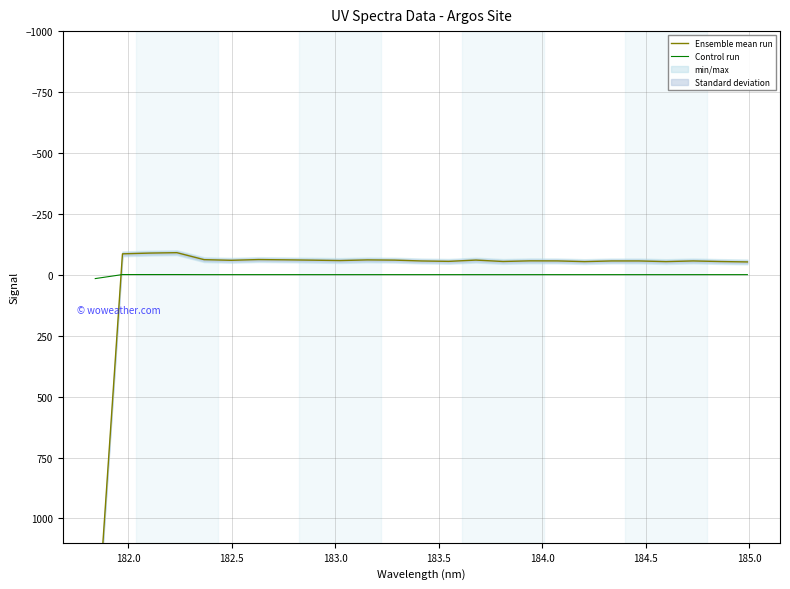

Reading right to left, transcribe all the data shown in this chart.

Ensemble mean run: -52.7	-54.3	-56.8	-54.0	-56.7	-56.7	-54.0	-56.9	-57.2	-54.5	-60.2	-55.0	-56.6	-60.1	-61.0	-58.3	-59.9	-61.3	-62.4	-59.4	-62.0	-90.7	-89.0	-85.9	1563.0
Control run: -0.5	-0.5	-0.6	-0.5	-0.6	-0.6	-0.5	-0.6	-0.6	-0.5	-0.6	-0.6	-0.6	-0.6	-0.6	-0.6	-0.6	-0.6	-0.6	-0.6	-0.6	-0.9	-0.9	-0.9	15.6